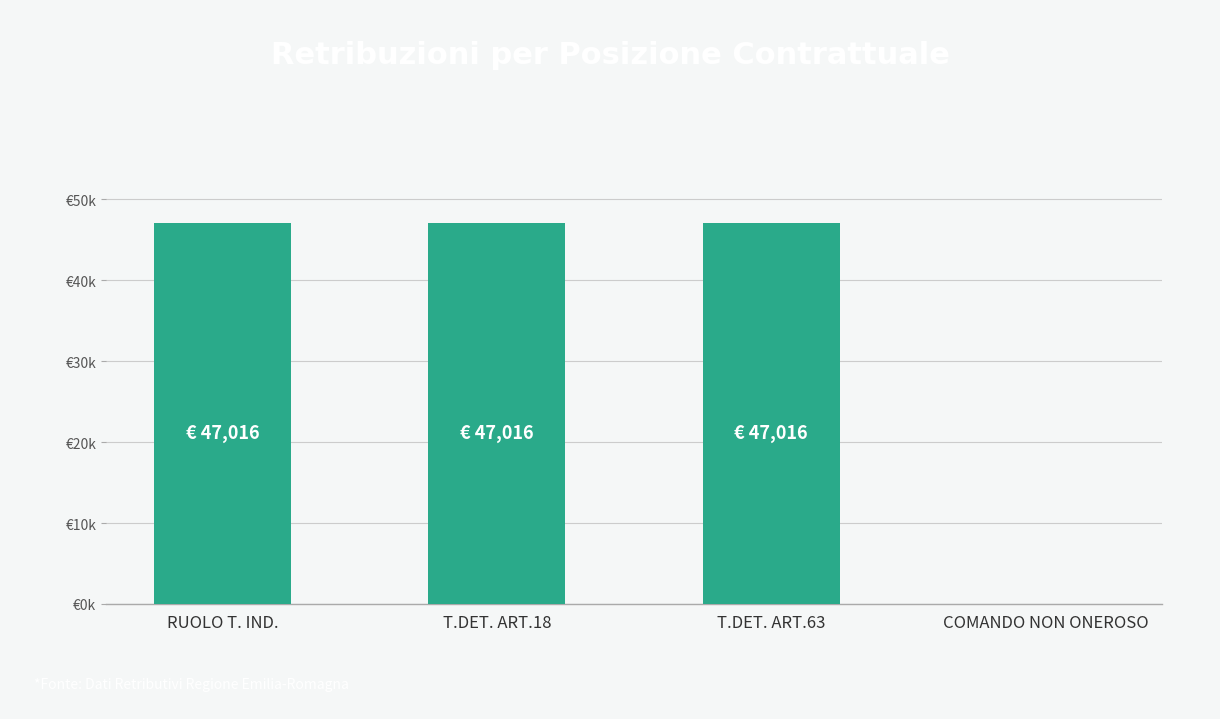

What is the sum of all values?

141047.3